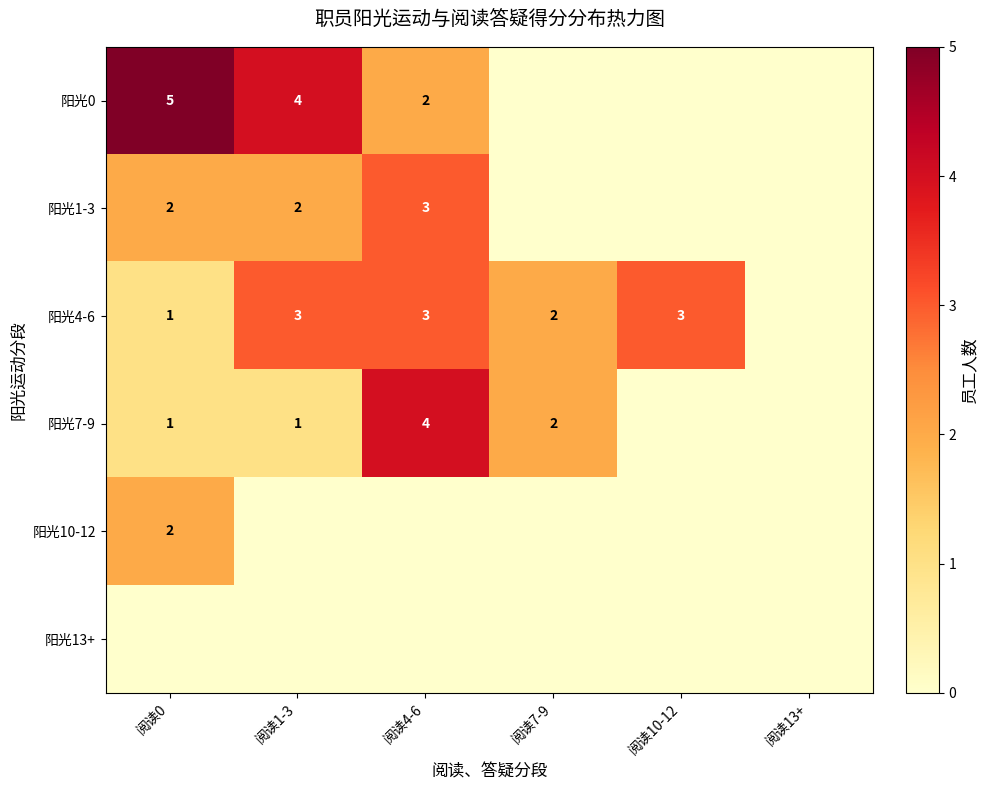

The 阳光1-3 series shows 5 at 阅读4-6. True or false?

False